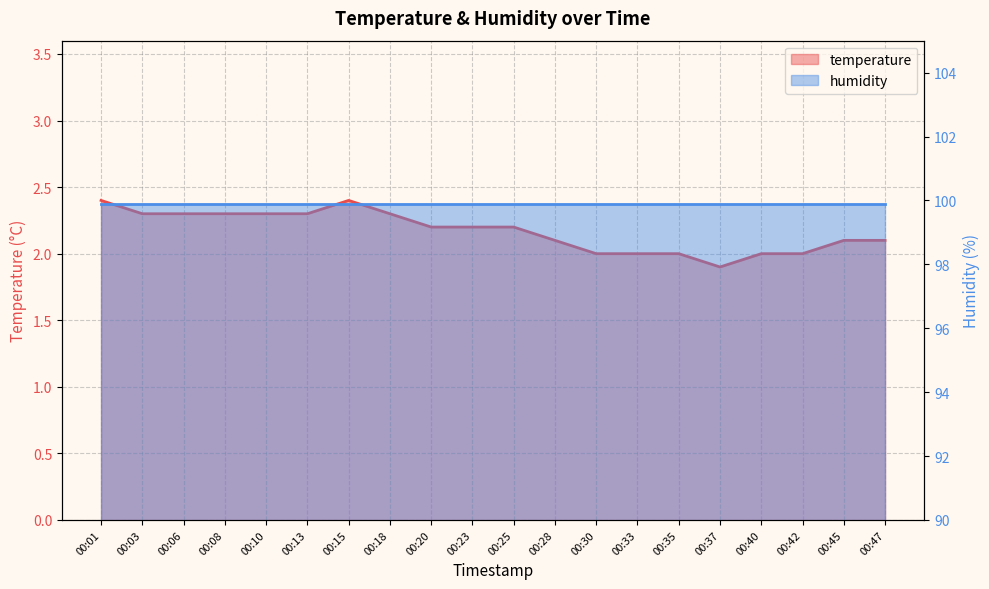

What is the difference between the maximum and minimum values?

0.5